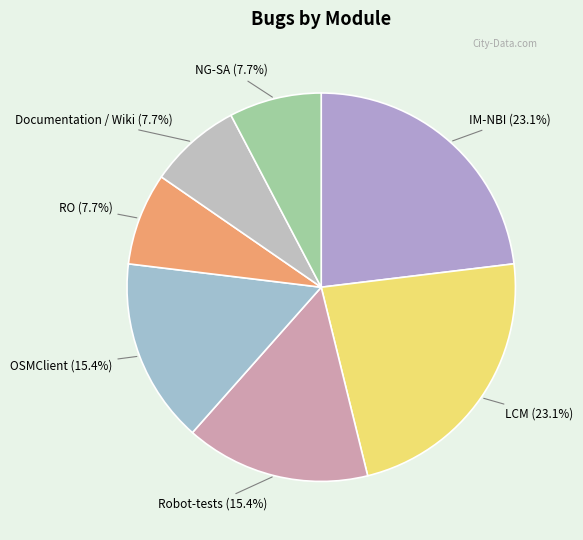

What is the total percentage of RO and IM-NBI?

30.8%